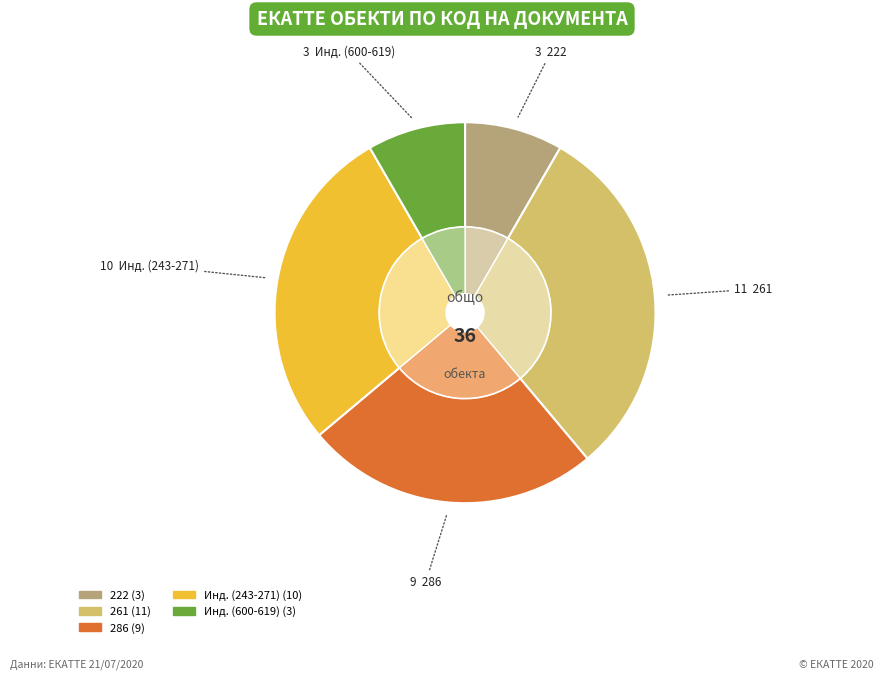

Rank the categories by value from lowest to highest.

1, 4, 5, 3, 2